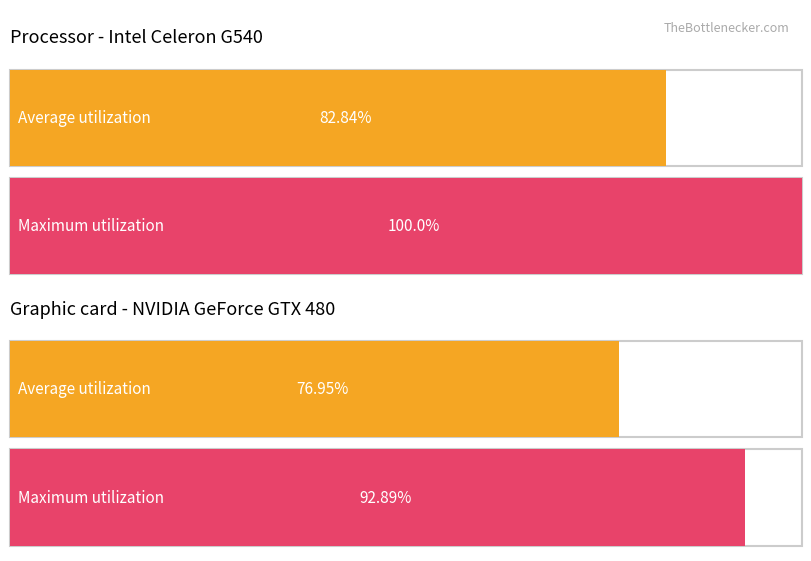

Which series changed the most between 1 and 3?

Maximum utilization